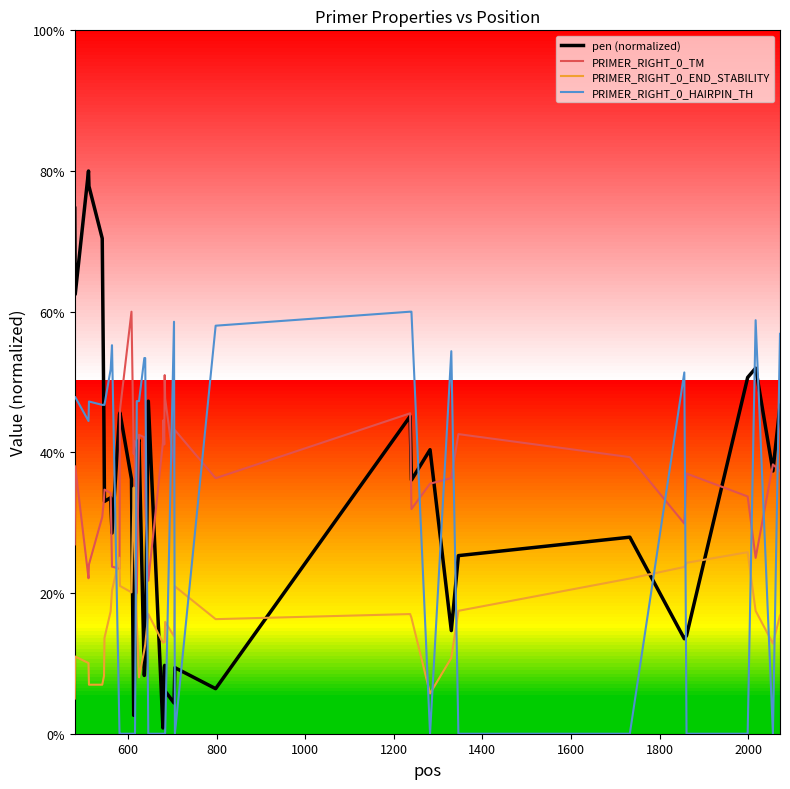

True or false: PRIMER_RIGHT_0_HAIRPIN_TH and PRIMER_RIGHT_0_END_STABILITY intersect in this chart.

True